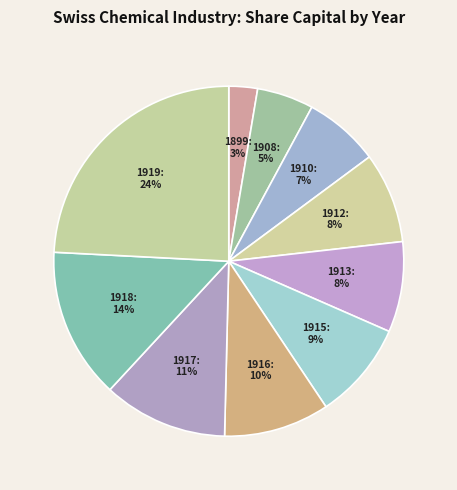

How many slices are in this pie chart?

10